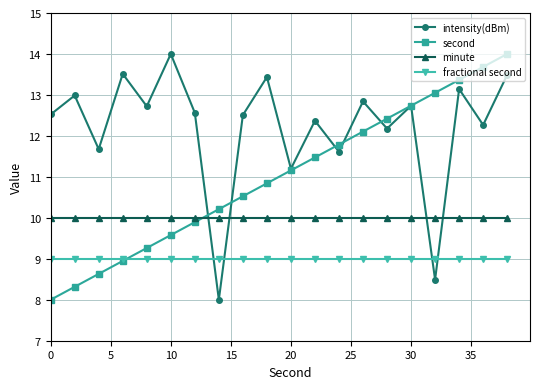

After their last crossing, which series has the higher values: minute or intensity(dBm)?

intensity(dBm)